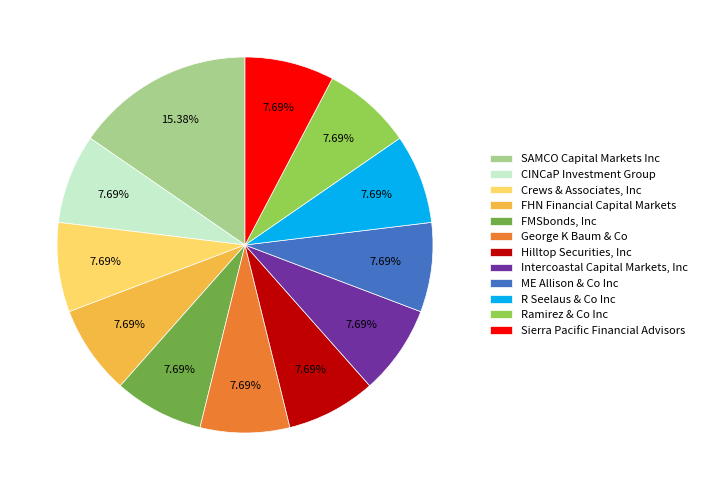

Does George K Baum & Co represent more than half of the total?

No